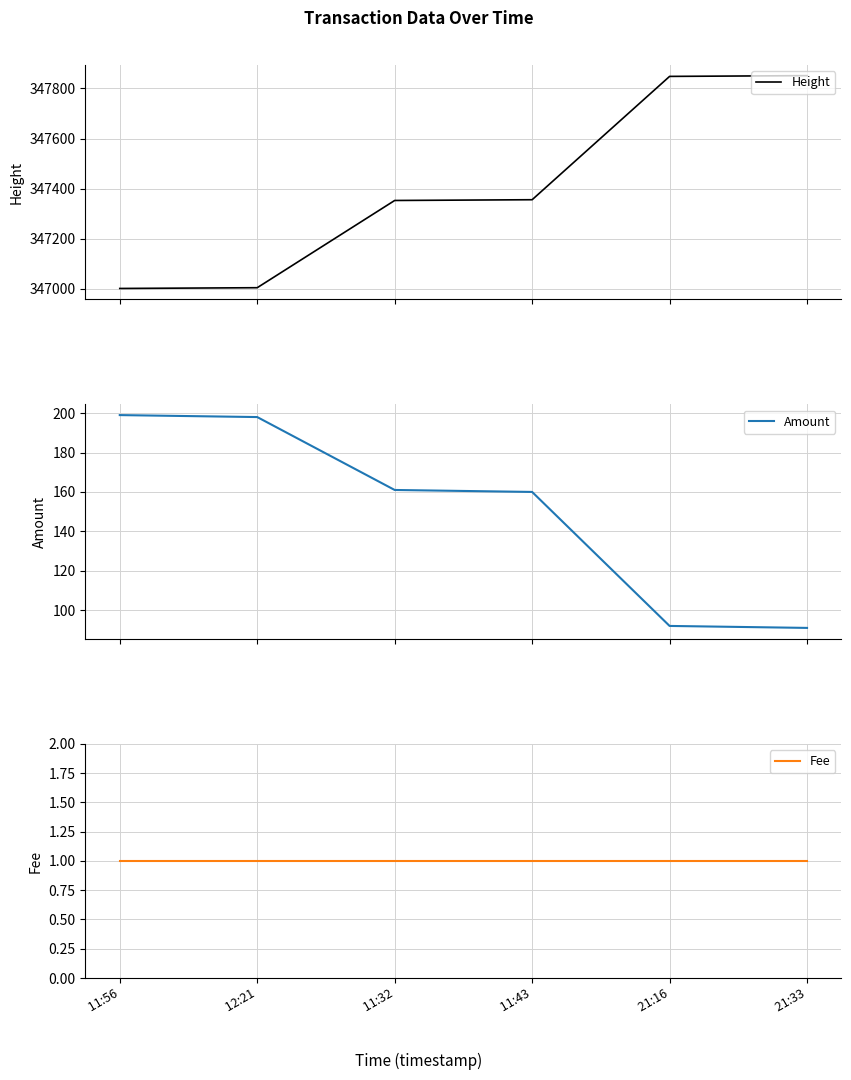

Which label corresponds to the largest value in the chart?

 21:33